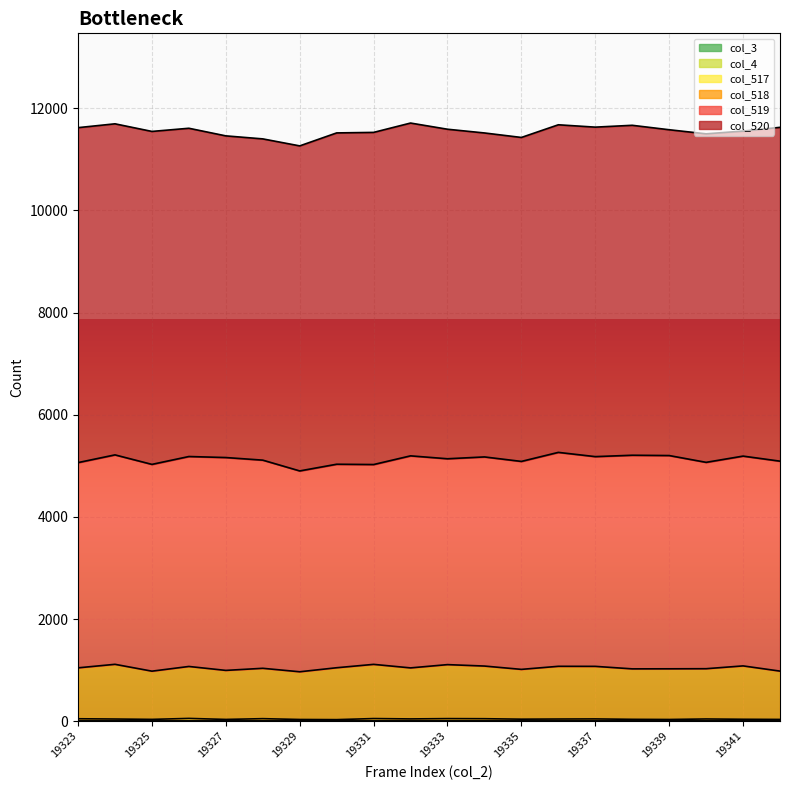

What is the value of the col_519 point at the 19th from the left?

4107